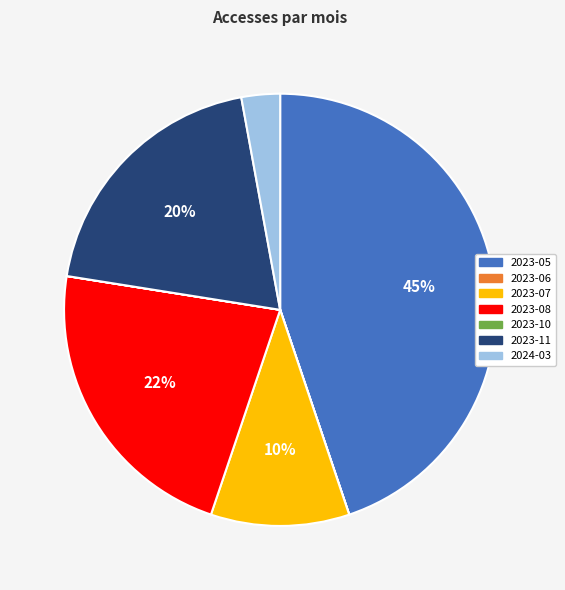

Does any single category account for the majority?

No